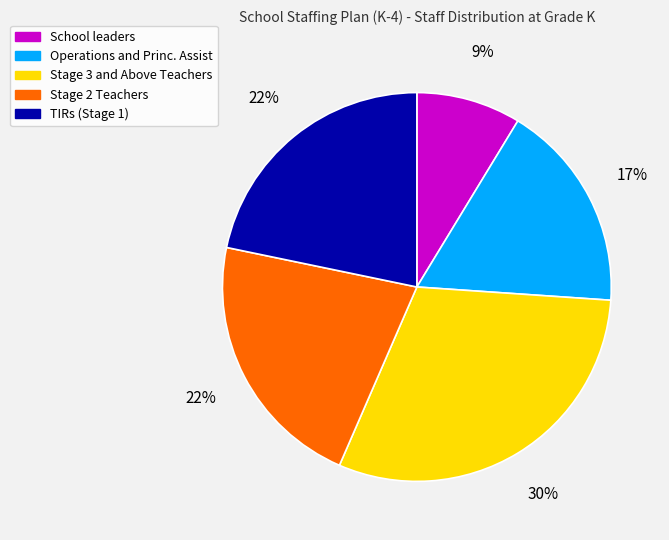

Combined, do School leaders and Operations and Princ. Assist account for over 50%?

No